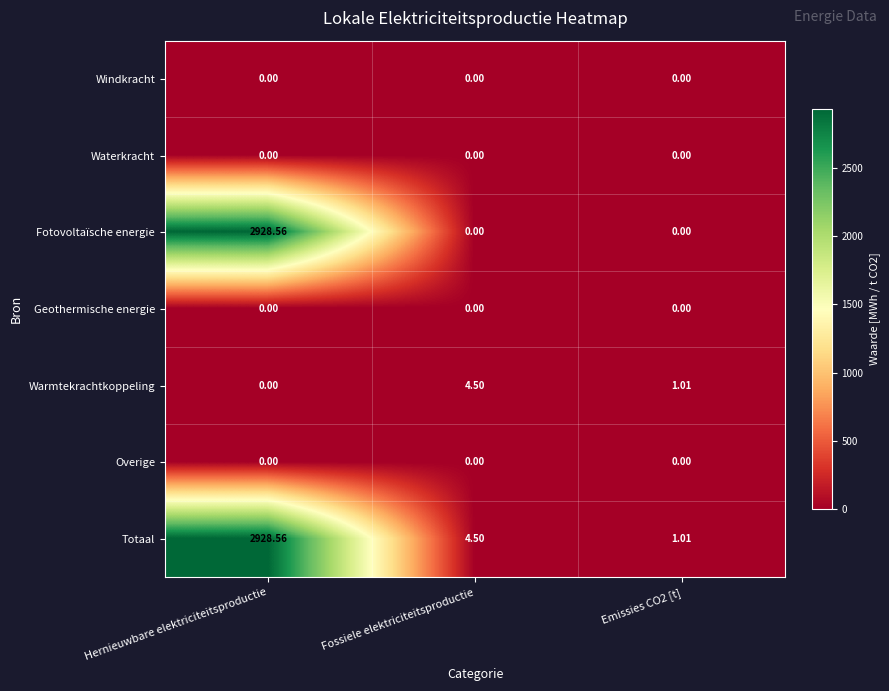

Which series has the largest range (max minus min)?

Fotovoltaïsche energie